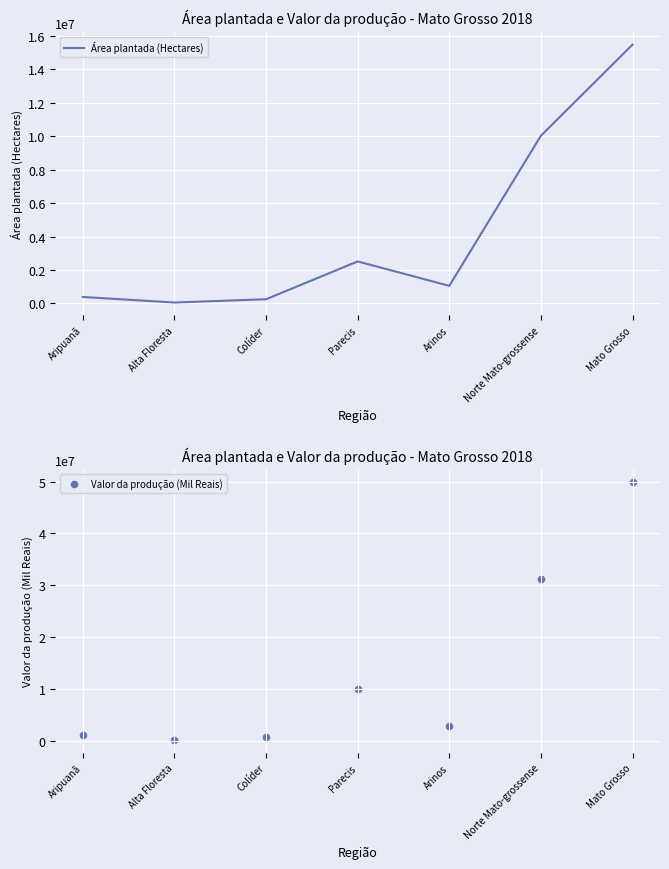

Which series contains the highest Y value?

Valor da produção (Mil Reais)